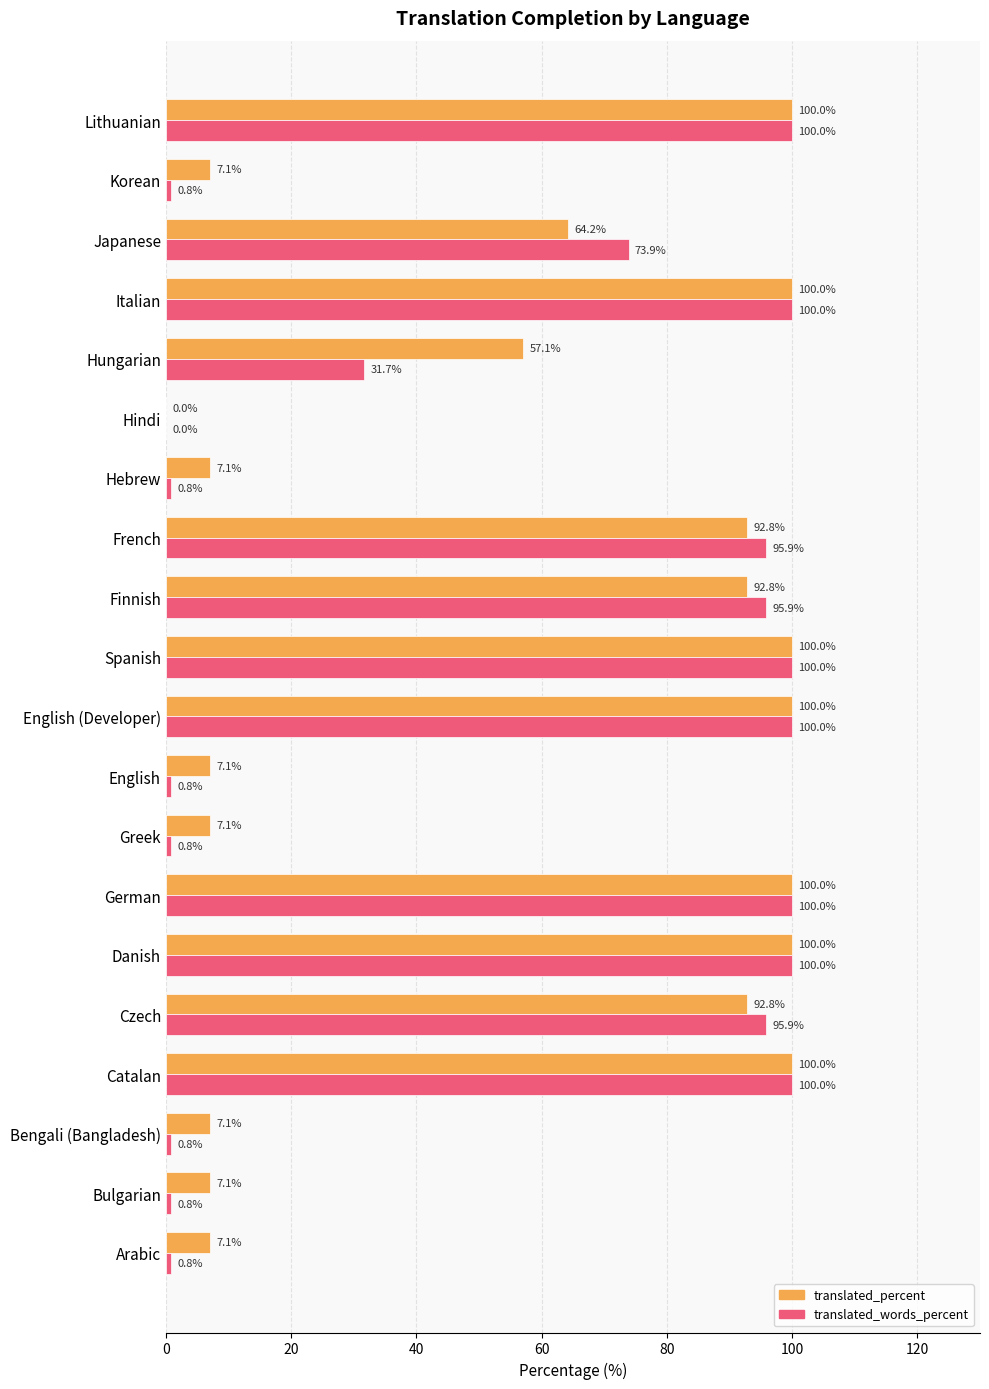

Read the translated_words_percent value at Bulgarian.

0.8